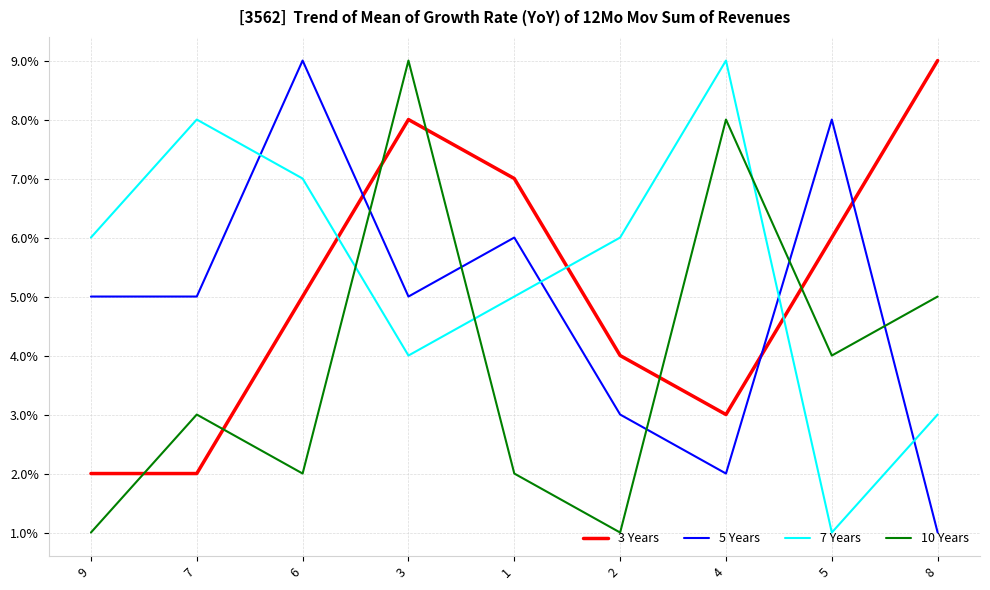

At which category does 7 Years reach its first local valley?

3